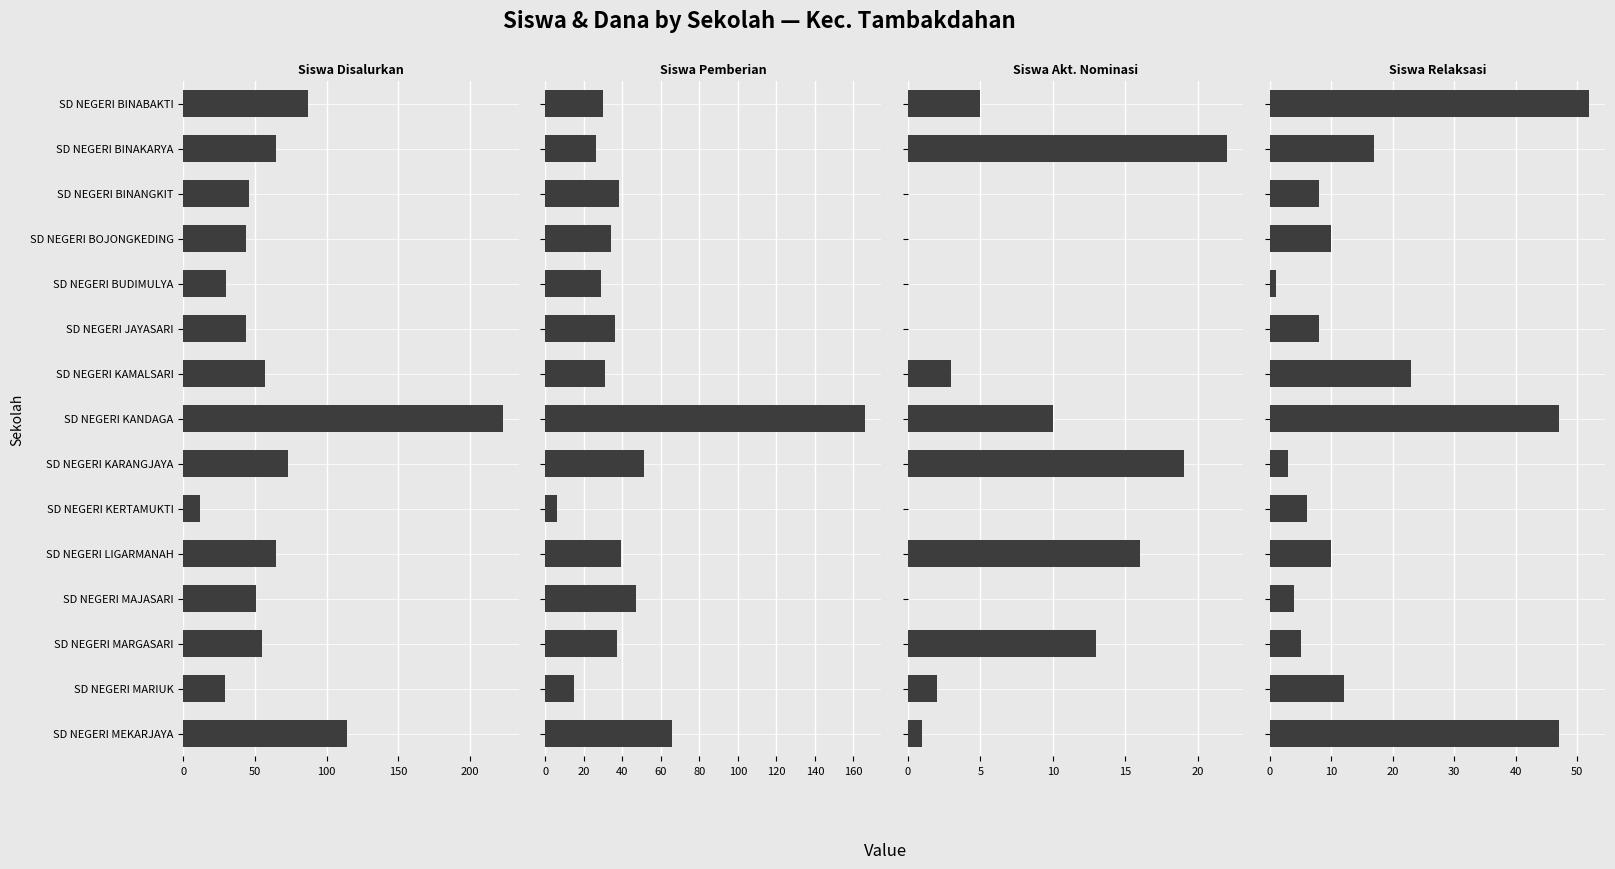

The Siswa Disalurkan series shows 46 at SD NEGERI BINANGKIT. True or false?

True